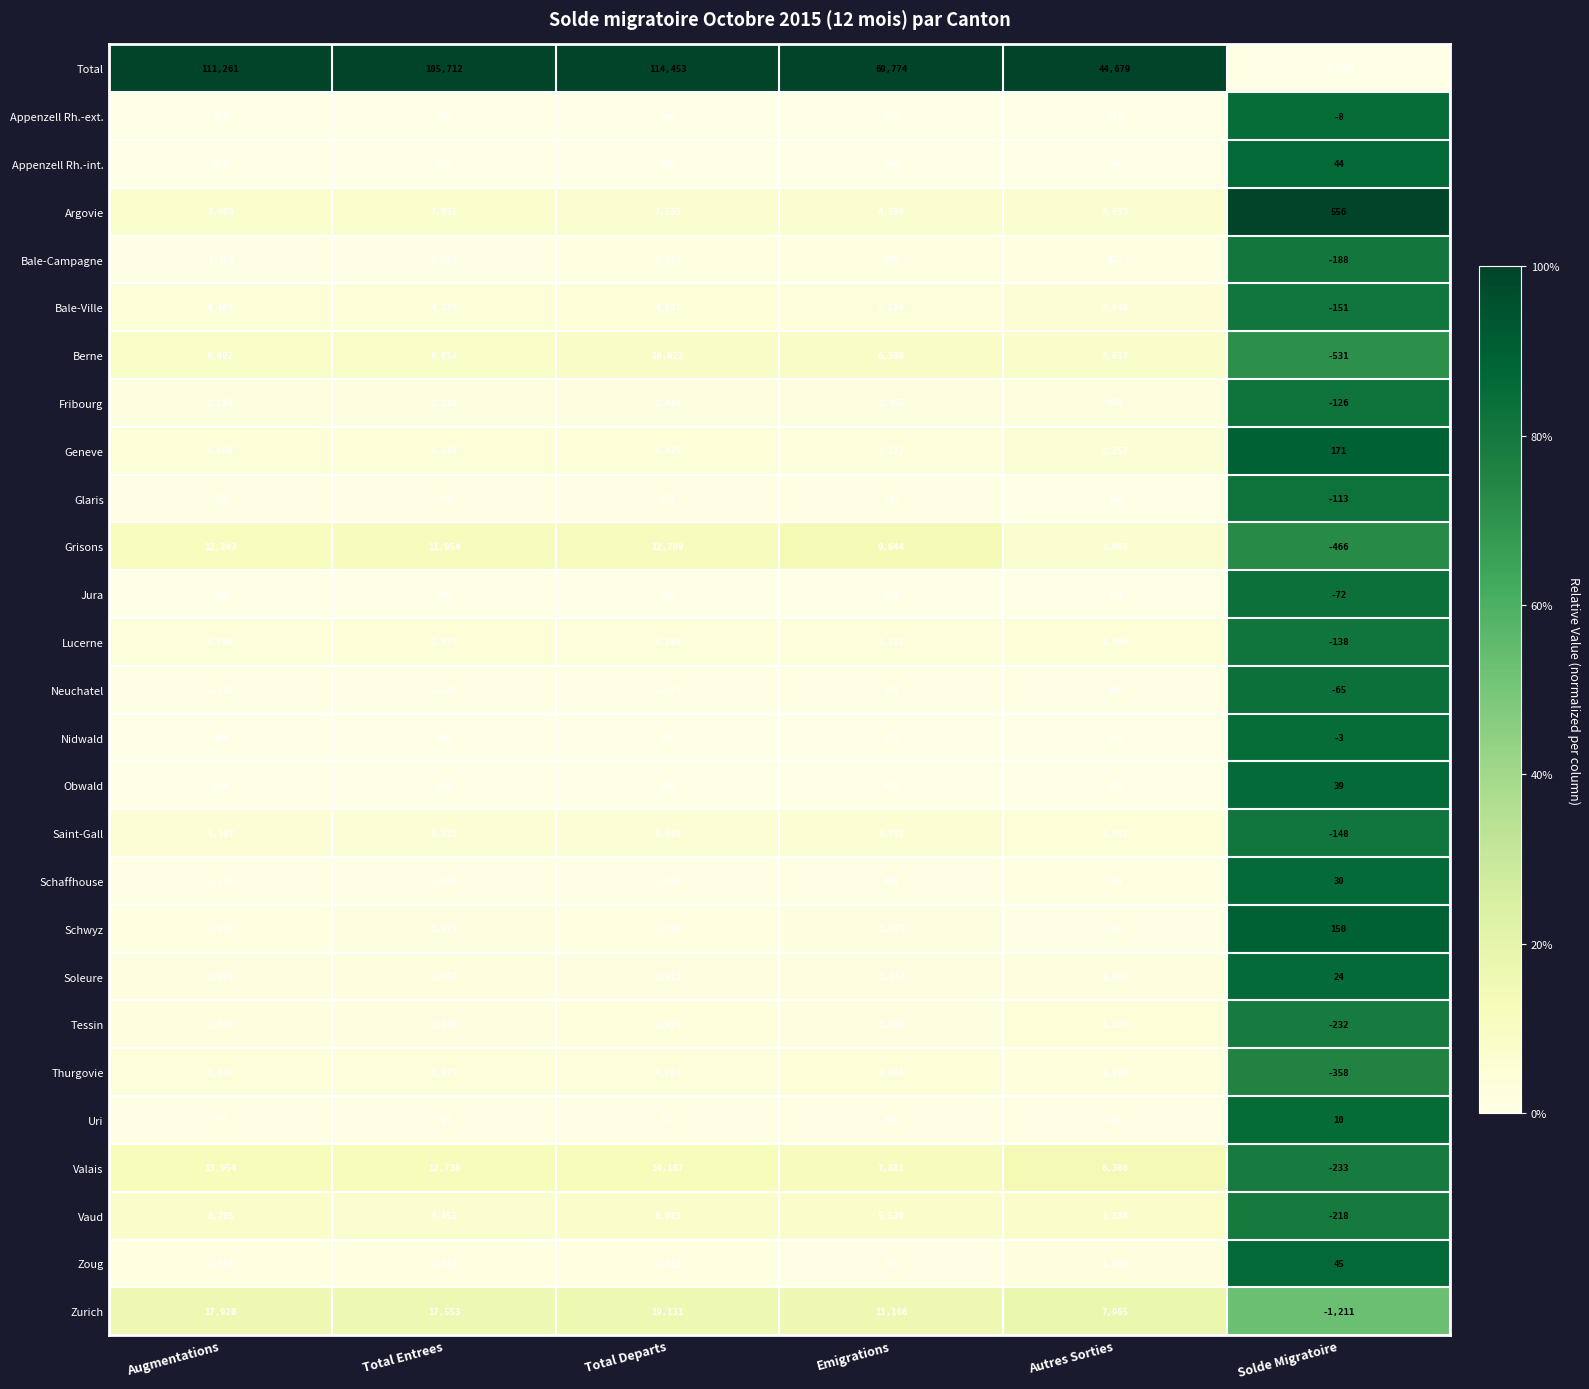

What is the spread (max minus min) of values at Total Entrees?

105494